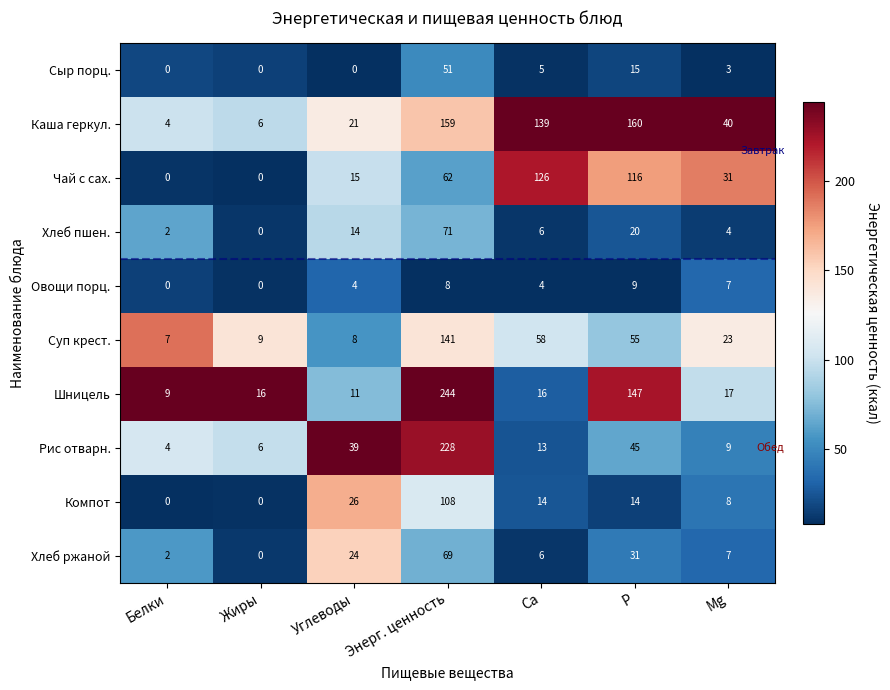

Is the value of Компот at Энерг. ценность greater than the value of Хлеб ржаной at Mg?

Yes